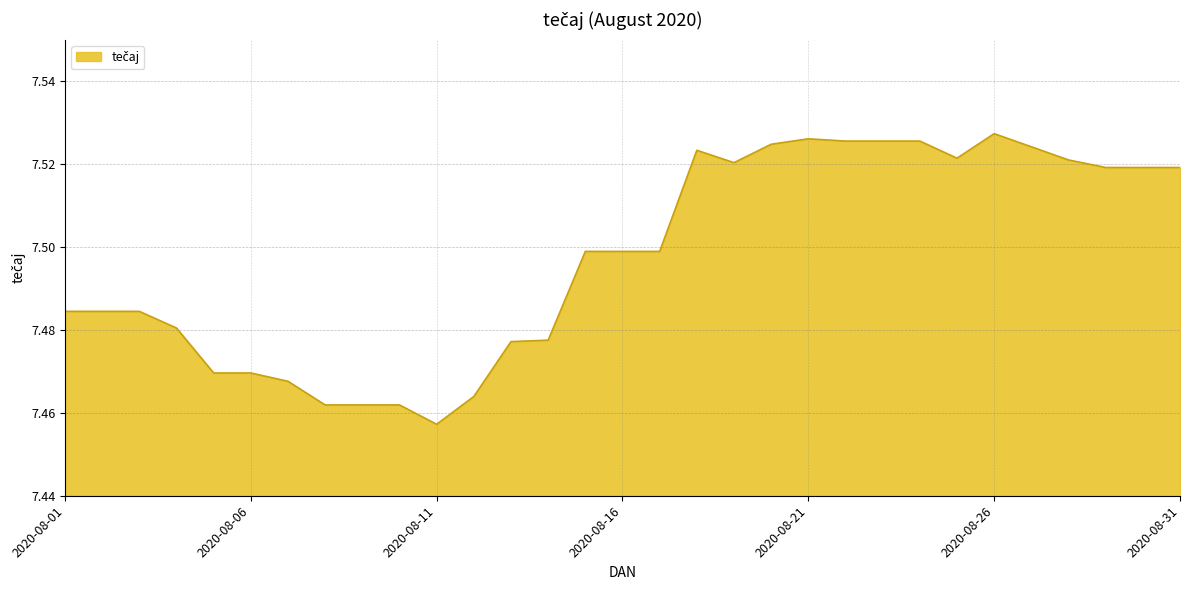

What is the average value?

7.5